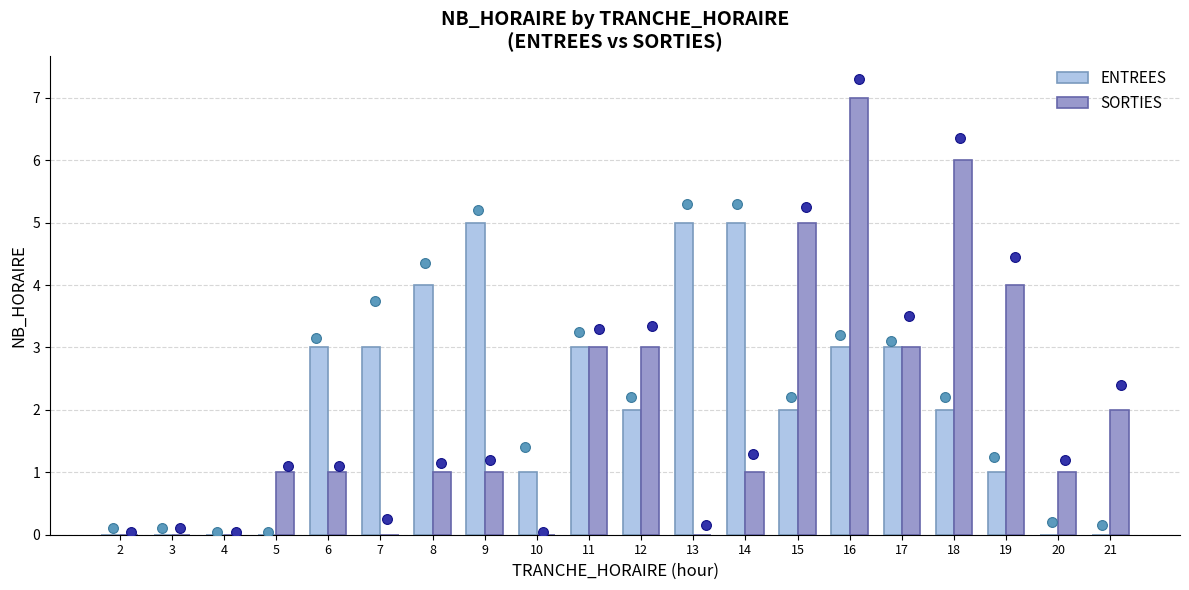

At which category is the sum across all series the highest?

16